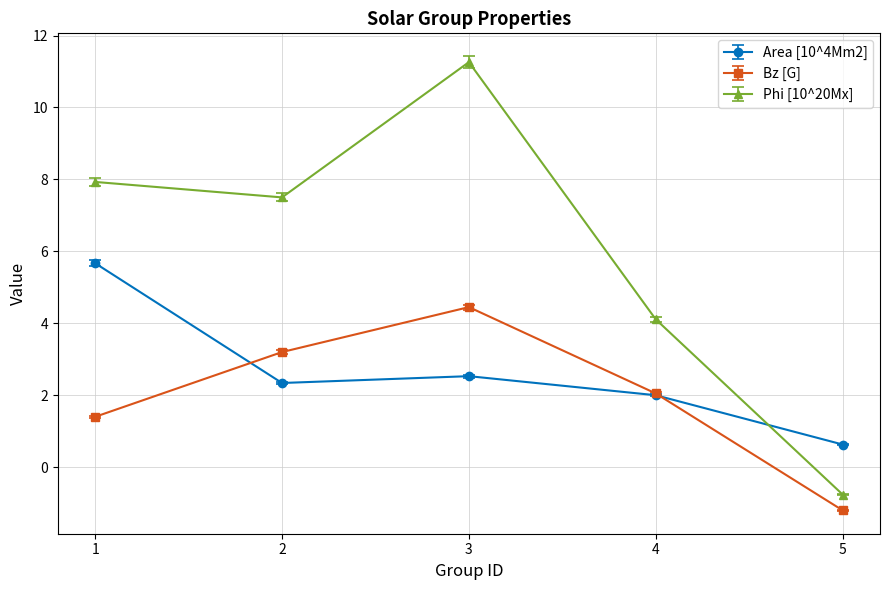

Rank the series at 3 from lowest to highest value.

Area [10^4Mm2], Bz [G], Phi [10^20Mx]